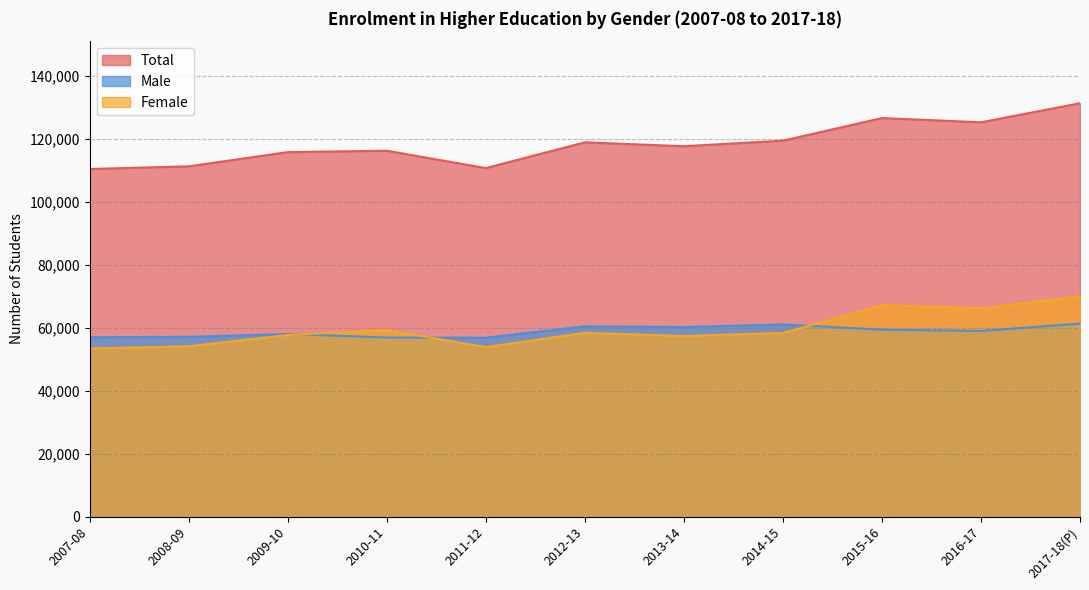

The value of Total at 2014-15 is 119432. True or false?

True